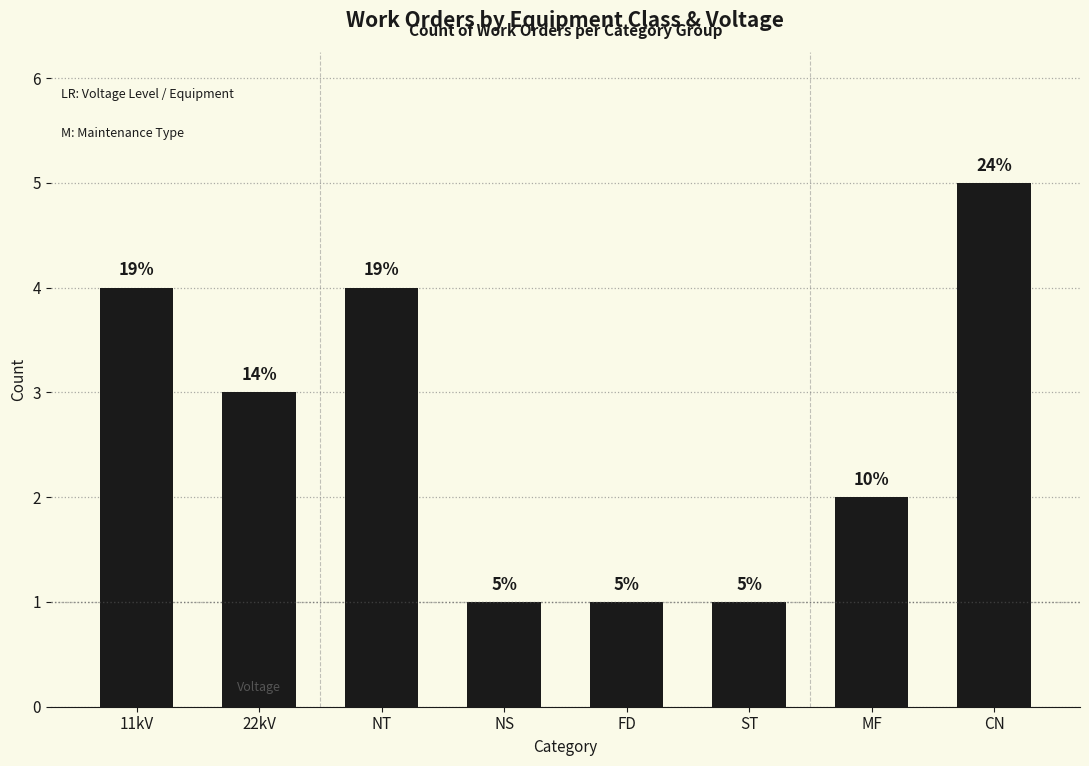

How many bars are there in total?

8